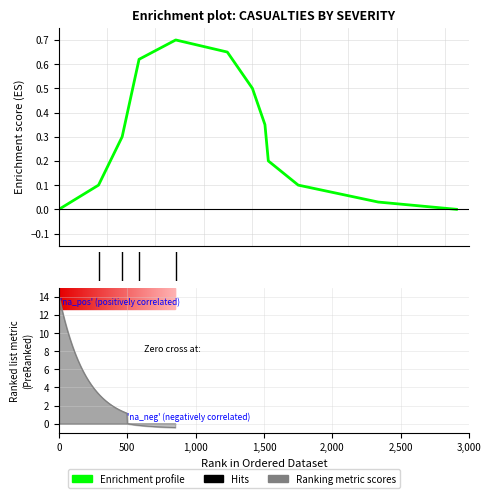

How many data points are above 0?

10